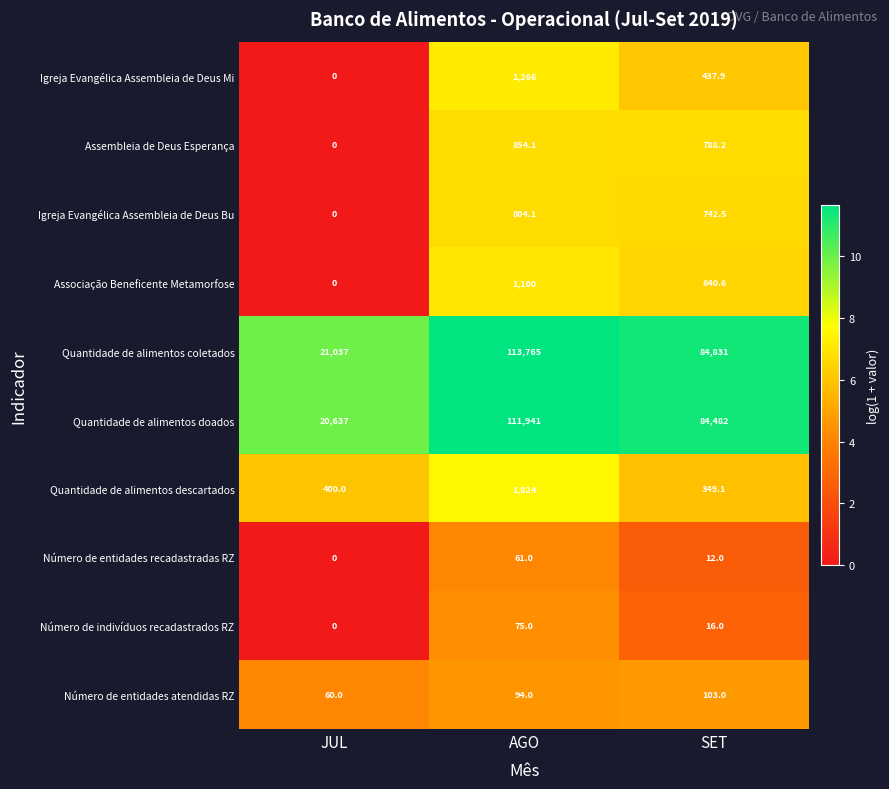

How many series are shown in this chart?

10